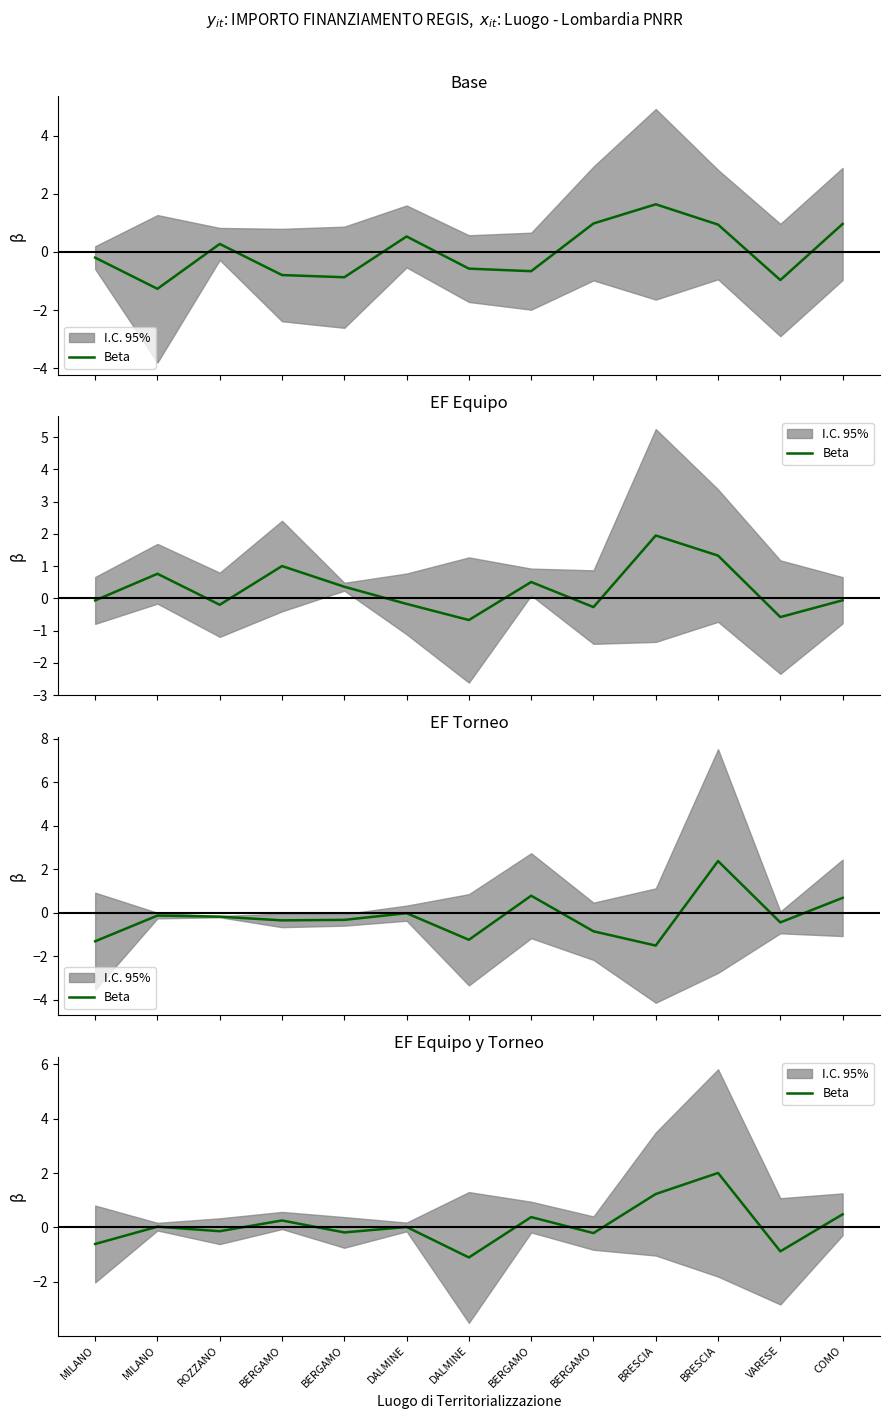

The chart shows a value of -1.1 at DALMINE. True or false?

True